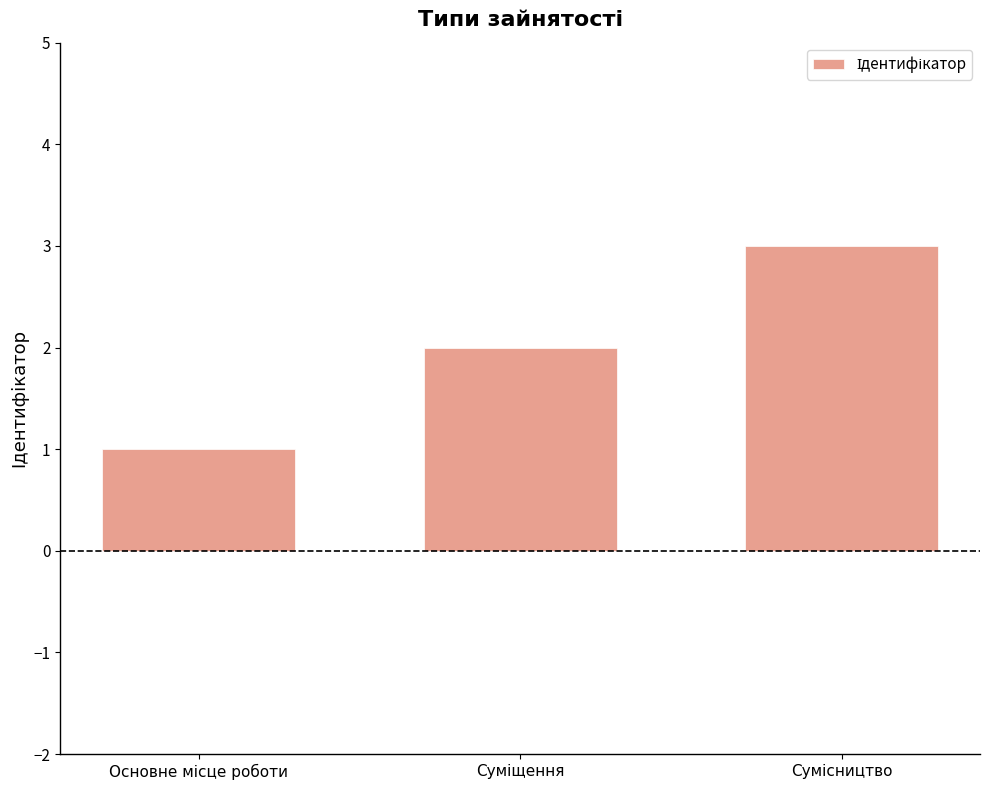

What is the greatest value displayed?

3